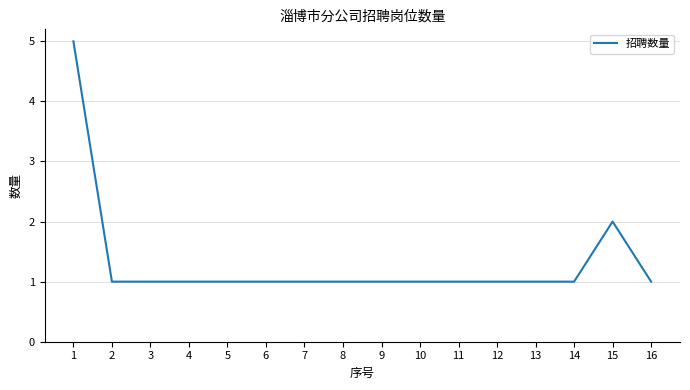

What is the greatest value displayed?

5